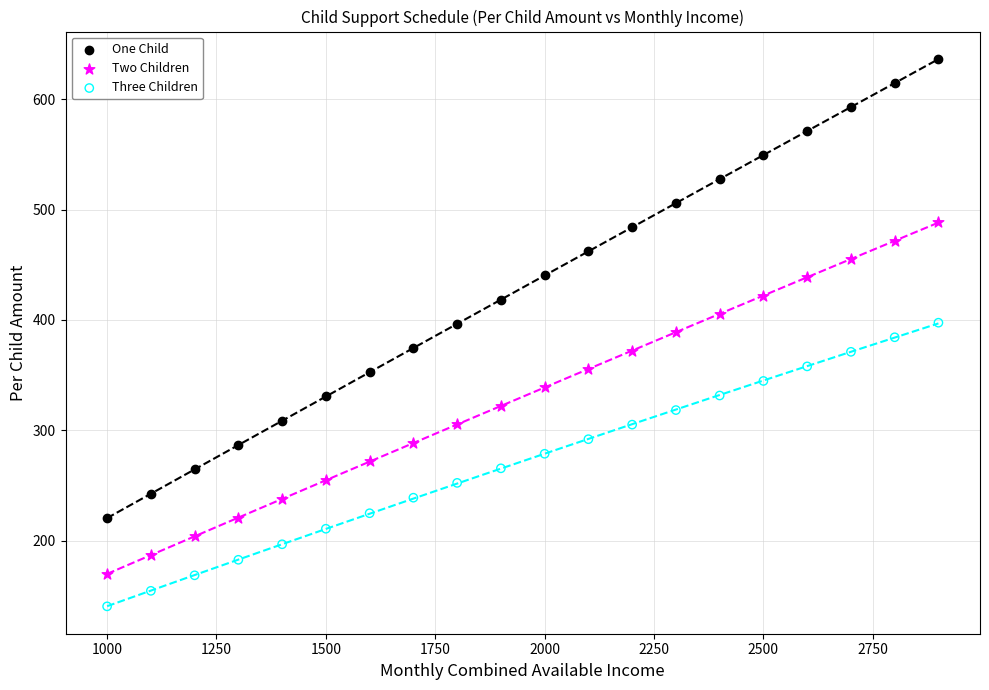

Across all data points, what is the range of Y values (max minus min)?

495.8